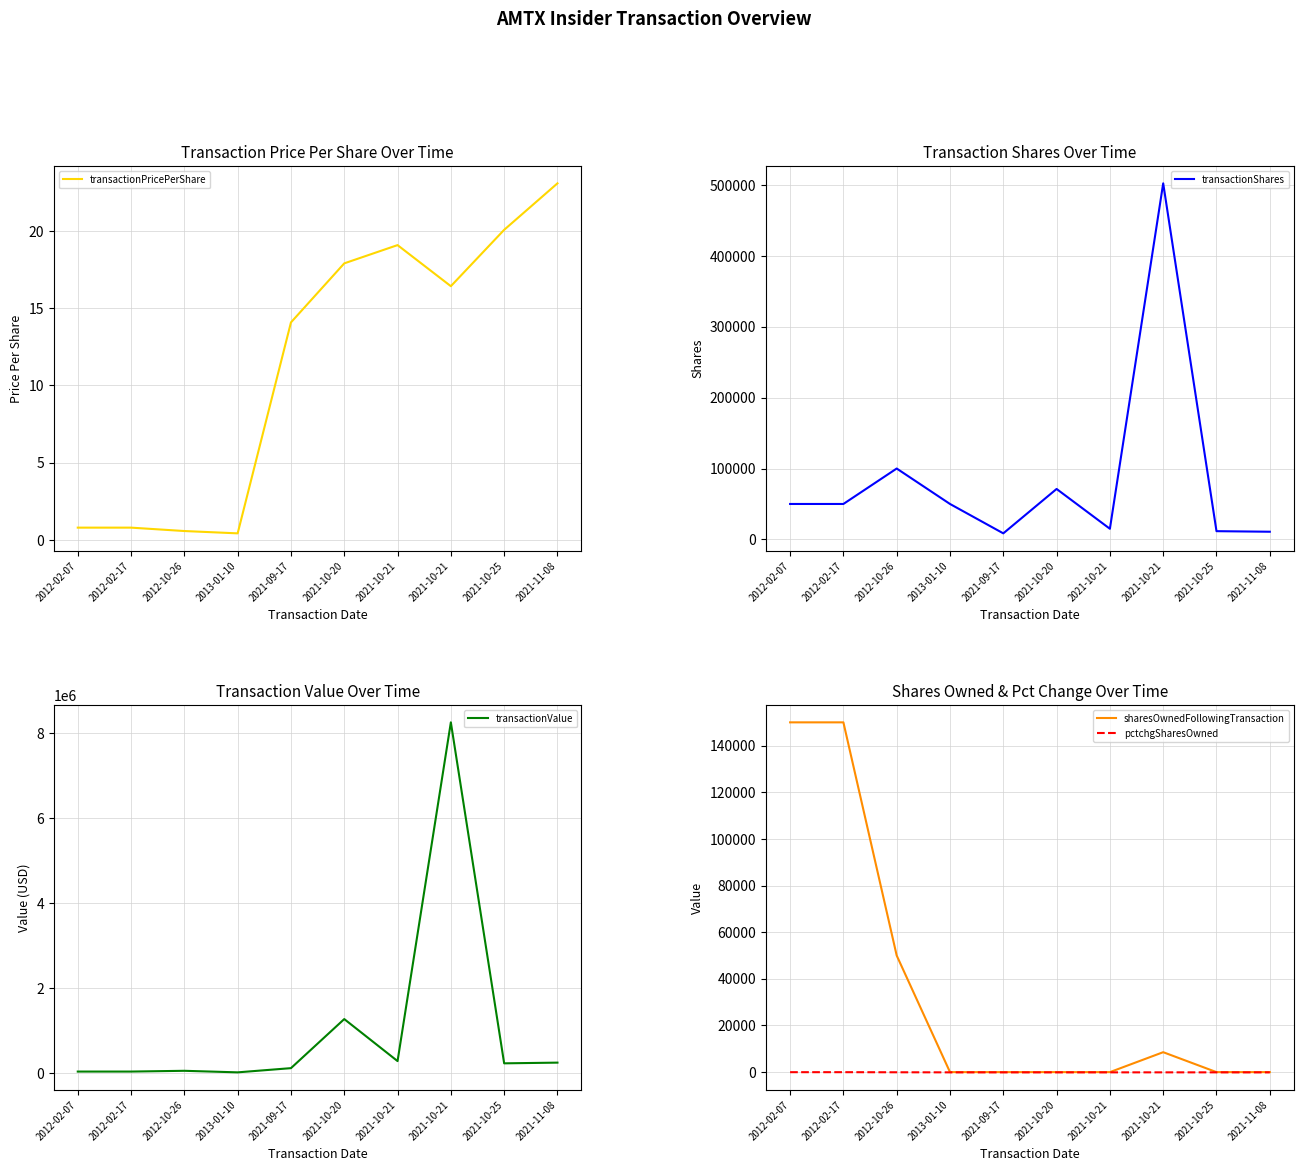

What is the label of the 3rd point from the right?

2021-10-21